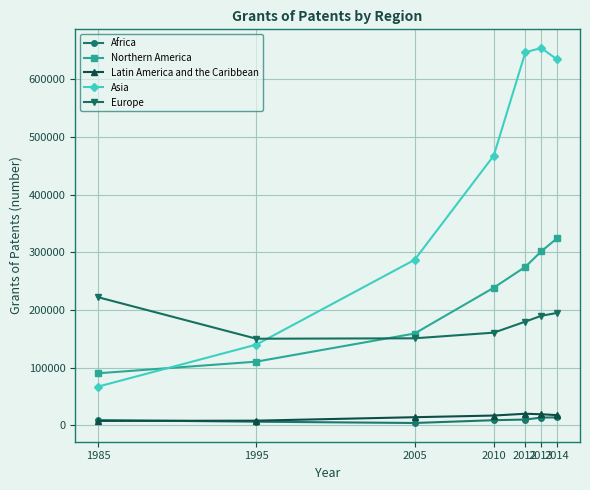

True or false: Africa and Northern America intersect in this chart.

False